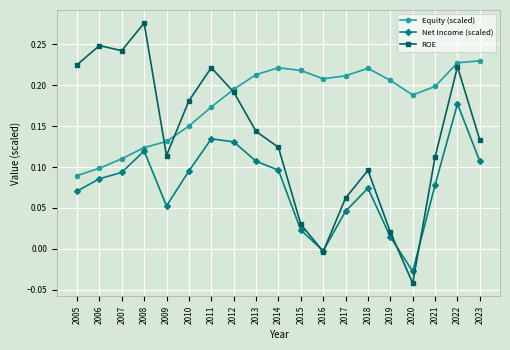

True or false: ROE has more than 0 points higher than both neighbors.

True